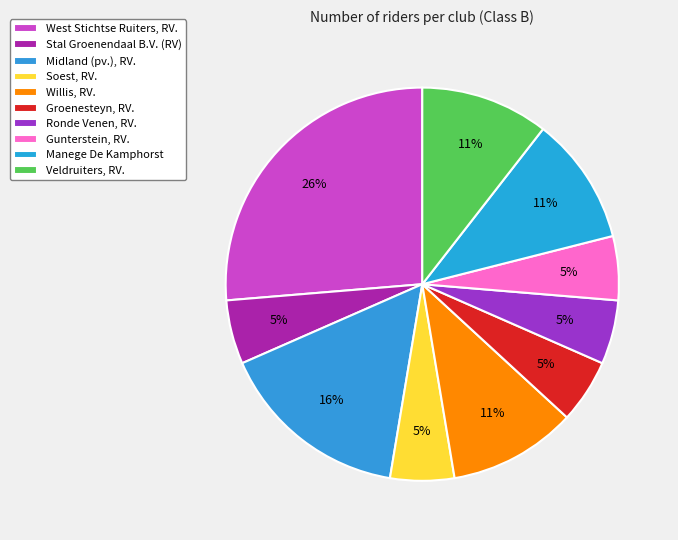

Which slice is the largest?

West Stichtse Ruiters, RV.